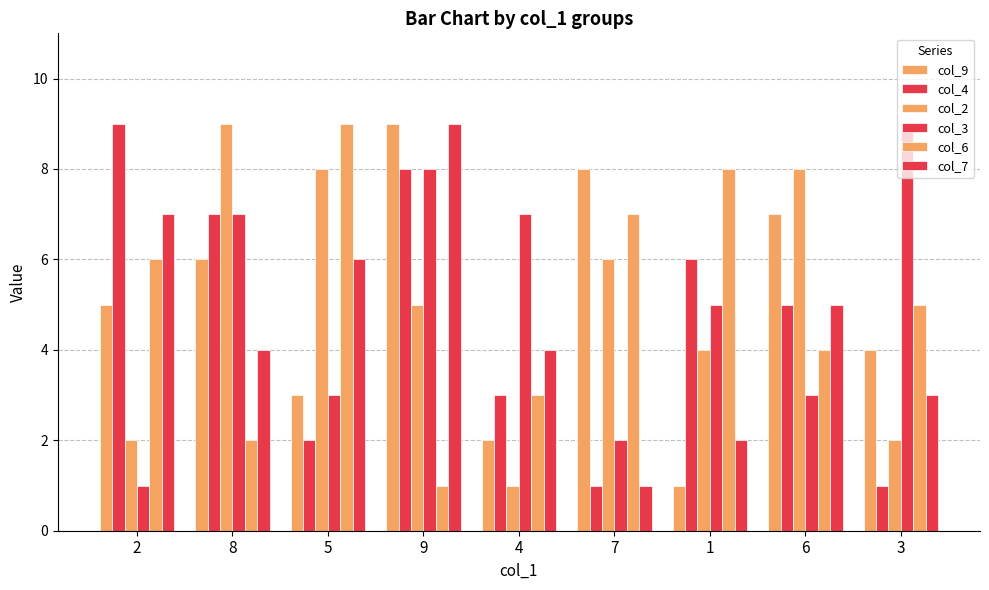

List the labels in order of col_2 value, smallest first.

4, 2, 3, 1, 9, 7, 5, 6, 8